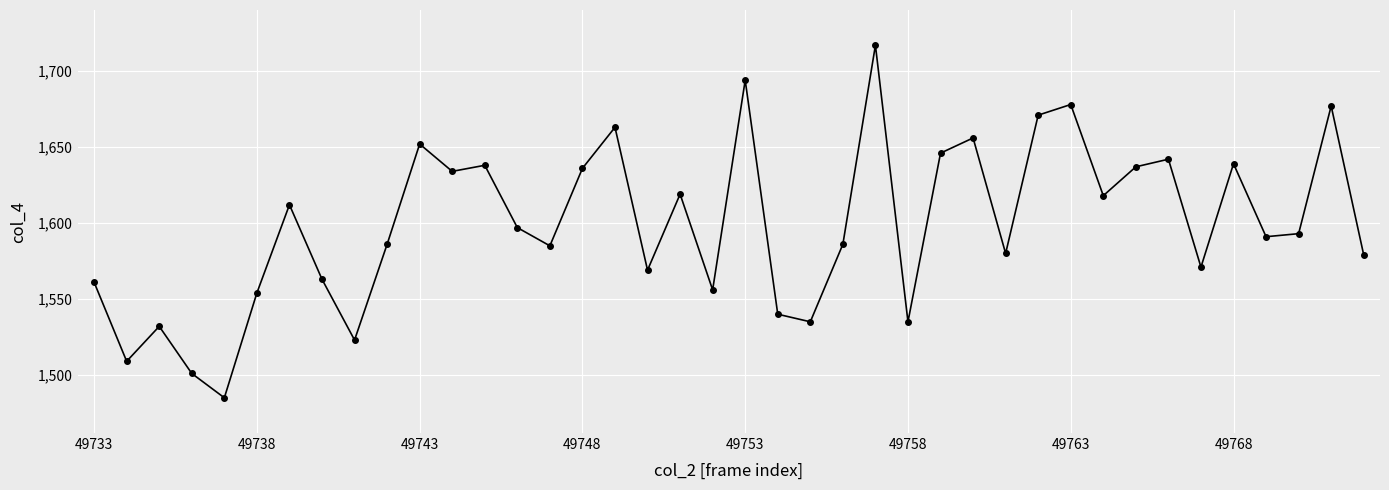

What is the difference between the maximum and minimum values?

232